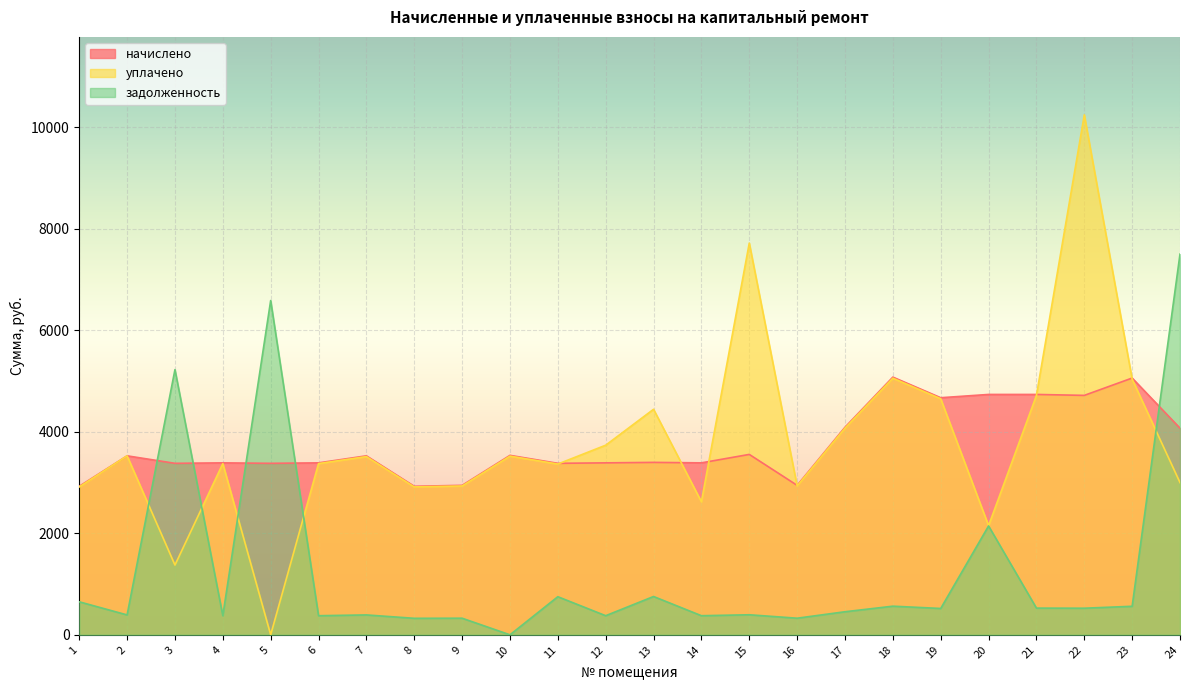

What are all the series names shown in the legend?

начислено, уплачено, задолженность